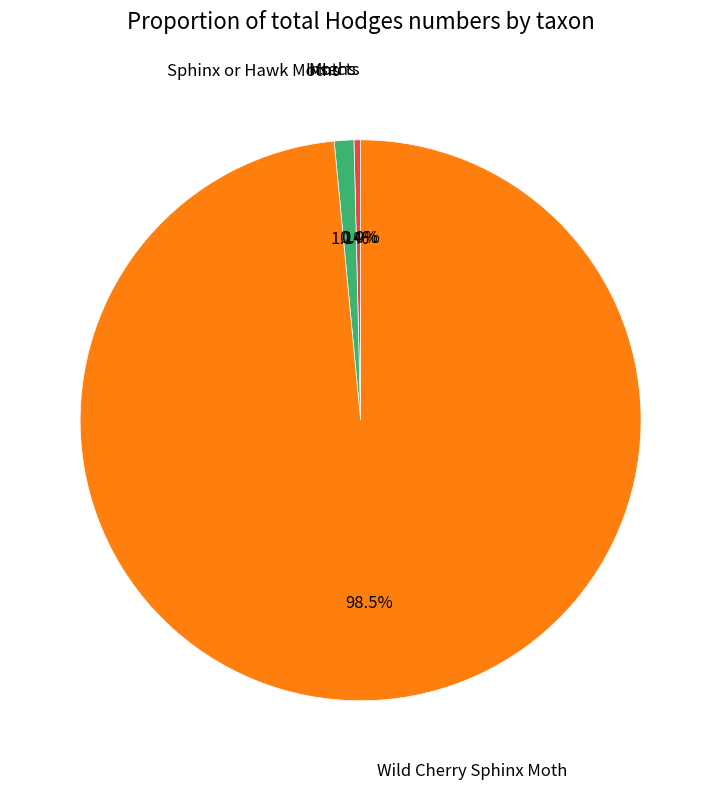

Does any single category account for the majority?

Yes